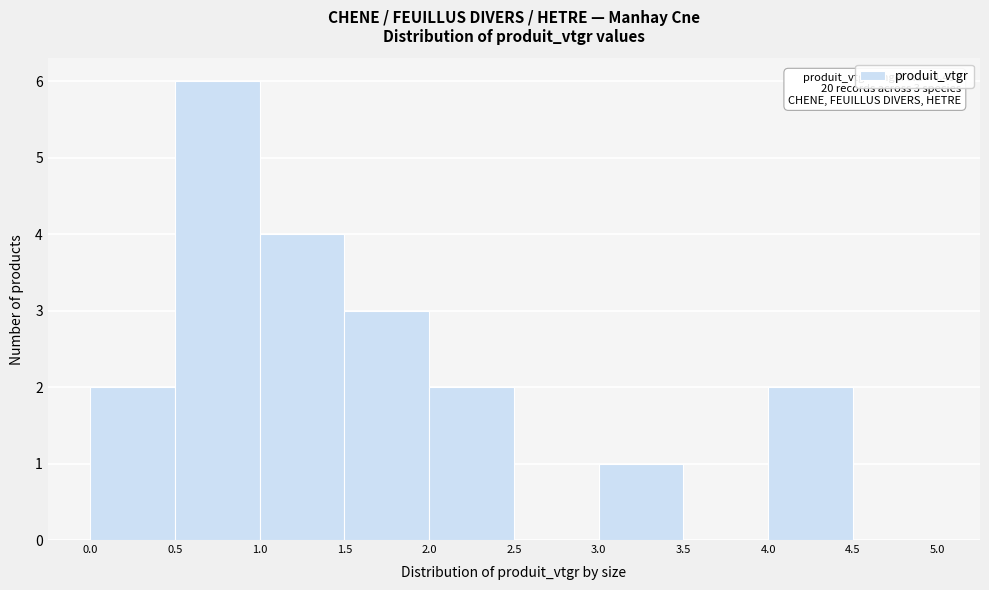

Which range on the x-axis has the tallest bar?

0.5 to 1.0